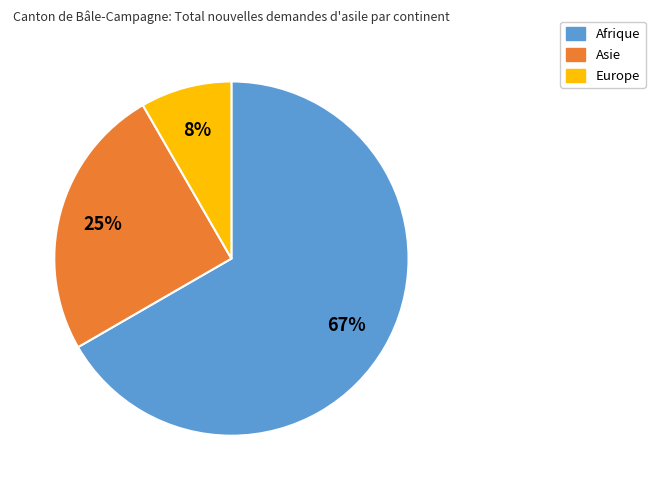

To the nearest percent, what is the average slice percentage?

33%